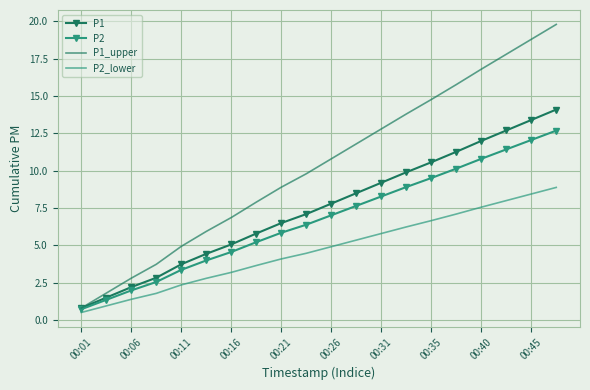

What is the highest value of the P1 series?

14.1